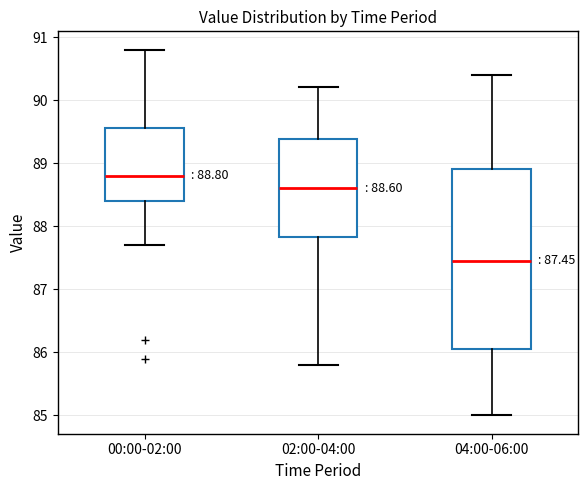

Comparing the boxes themselves (not the whiskers), which one is the tallest?

04:00-06:00